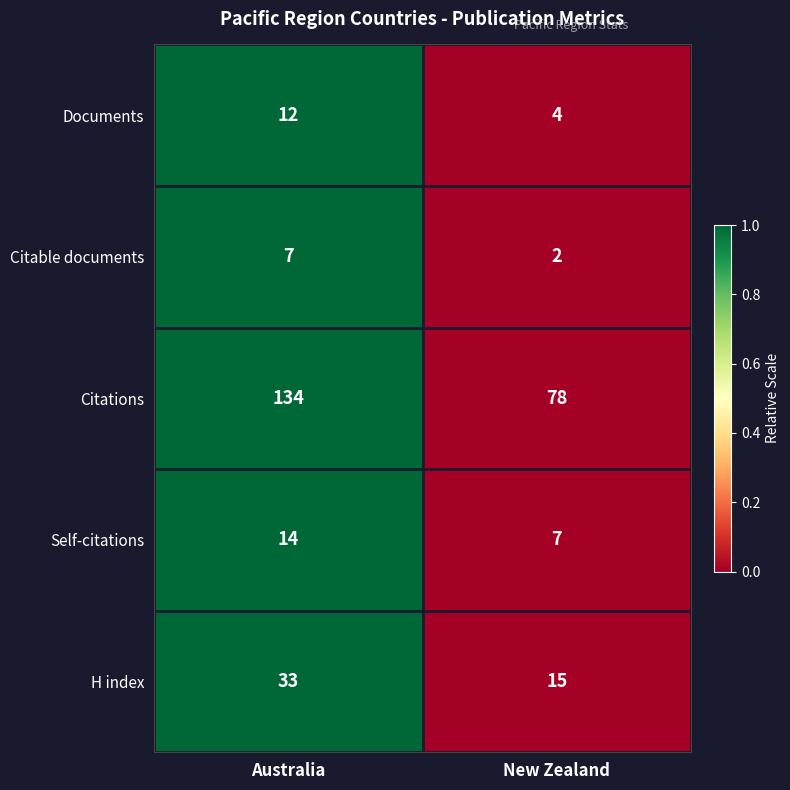

What is the approximate value of H index at New Zealand, to the nearest 5?

15